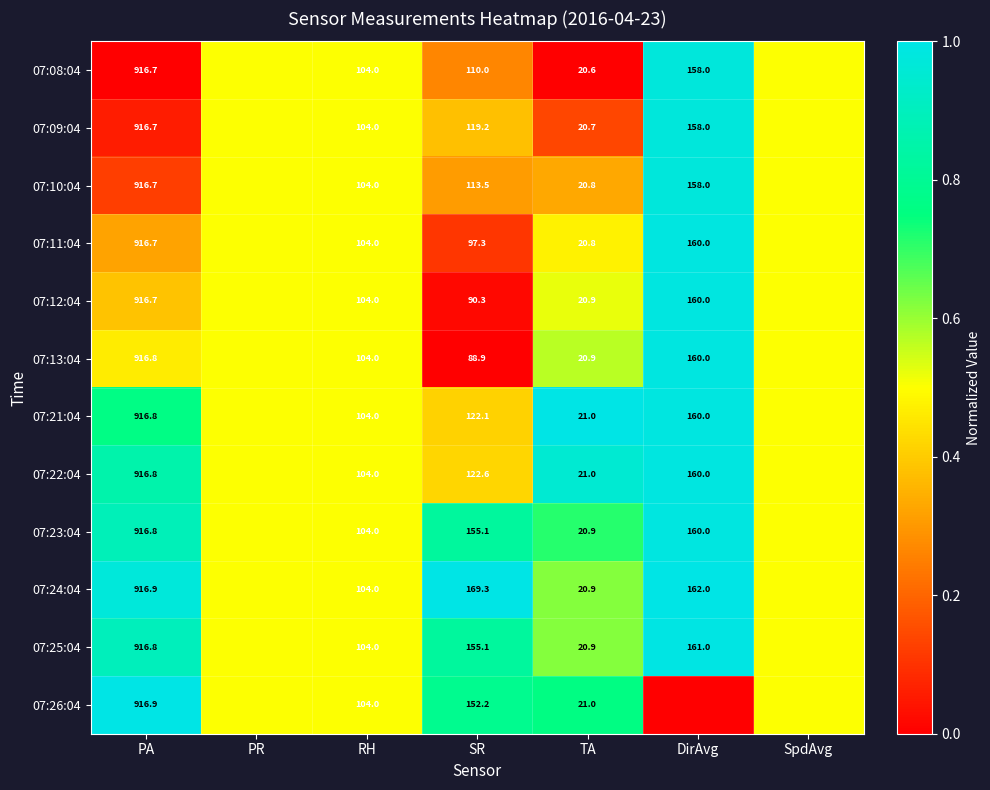

True or false: 07:22:04 has a value of 122.6 at SR.

True